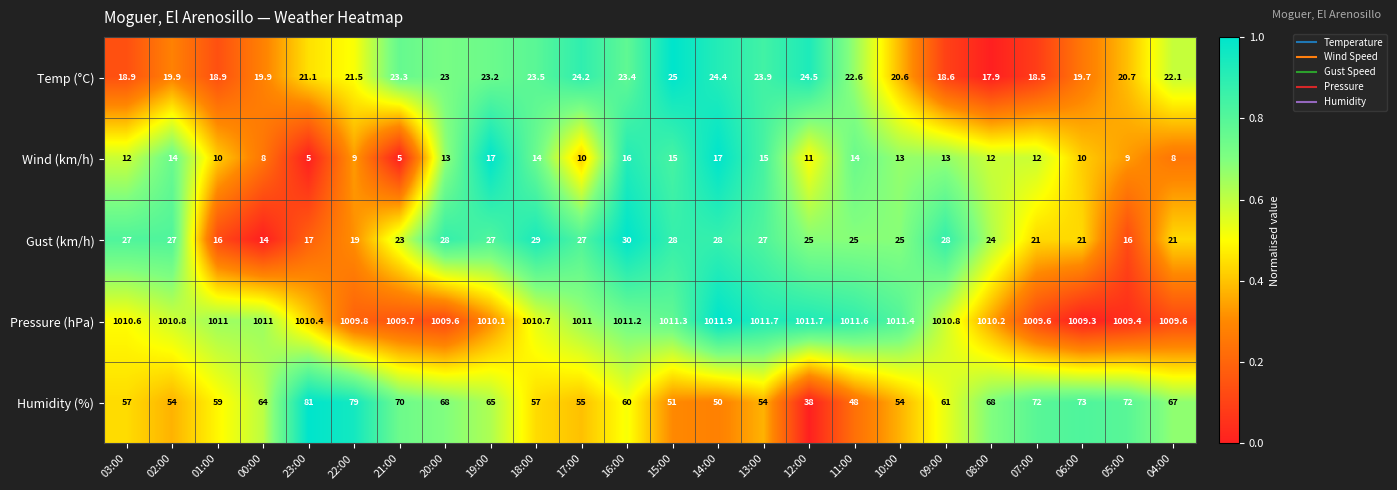

True or false: Humidity (%) has a value of 68.0 at 08:00.

True